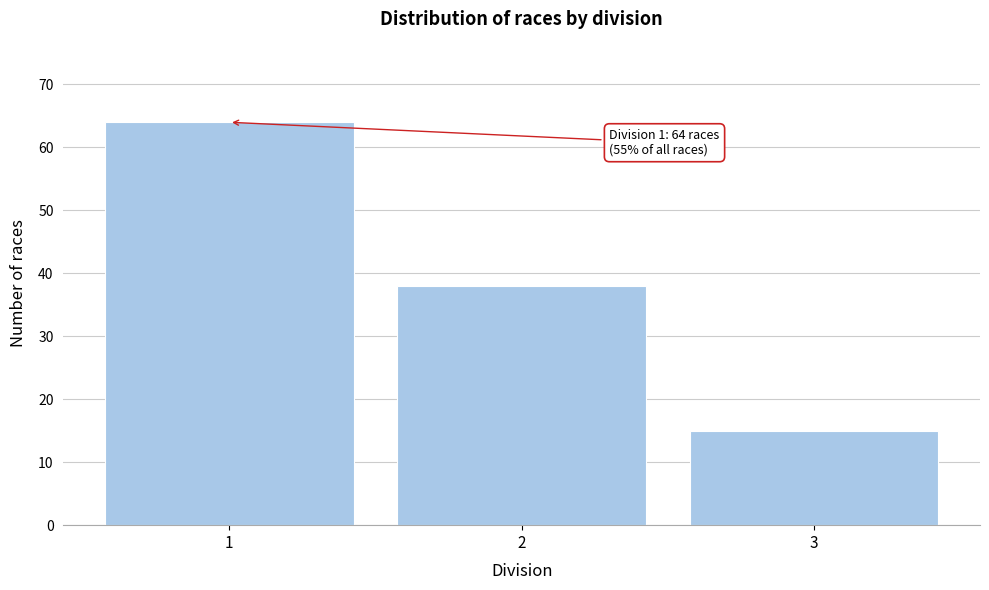

Reading left to right, transcribe all the data shown in this chart.

1=64	2=38	3=15